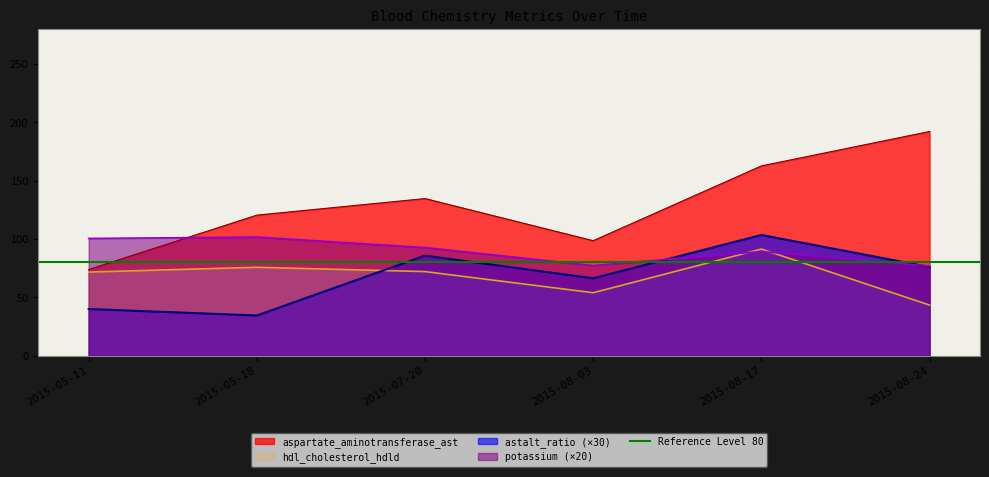

What position from the left is 2015-05-11?

1